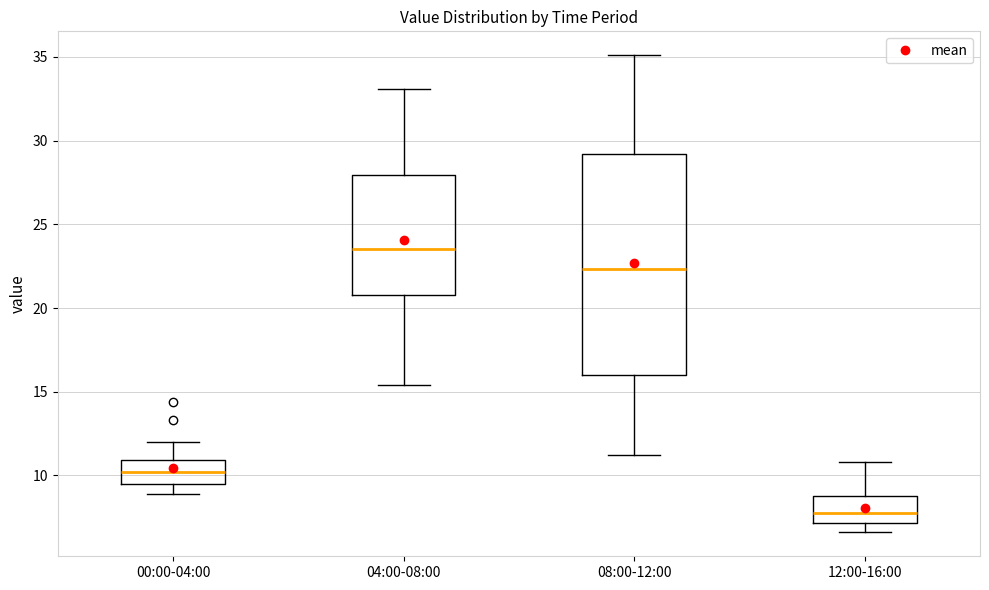

Reading left to right, read every box against the y-axis: the position of its median line, the range the box covers, and the ends of its whiskers. The values are not printed on the chart, so give them approximately, as read against the axis.

00:00-04:00: median 10.0, box 9.5 to 11.0, whiskers 9.0 to 12.0
04:00-08:00: median 23.5, box 21.0 to 28.0, whiskers 15.5 to 33.0
08:00-12:00: median 22.5, box 16.0 to 29.0, whiskers 11.0 to 35.0
12:00-16:00: median 8.0, box 7.0 to 9.0, whiskers 6.5 to 11.0